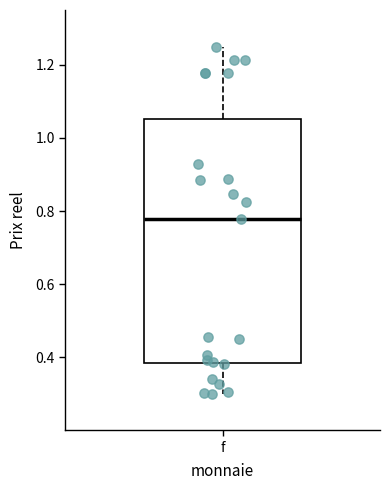

Read this box plot against the y-axis: the position of the median line, the range covered by the box, and the ends of both whiskers. The values are not printed on the chart, so give them approximately, as read against the axis.

median 0.78, box 0.38 to 1.06, whiskers 0.30 to 1.26